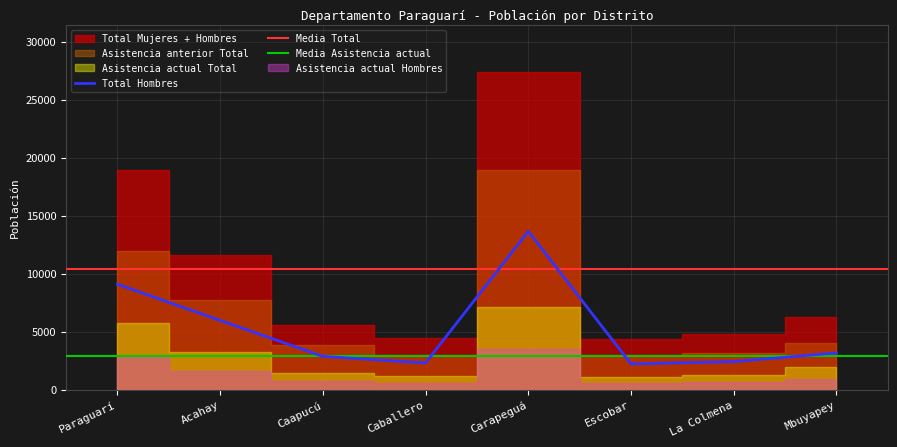

At which label is Asistencia actual Hombres closest to 2051?

Acahay